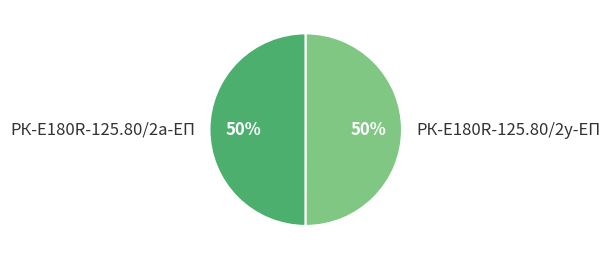

What percentage is the РК-E180R-125.80/2у-ЕП slice, to the nearest percent?

50%